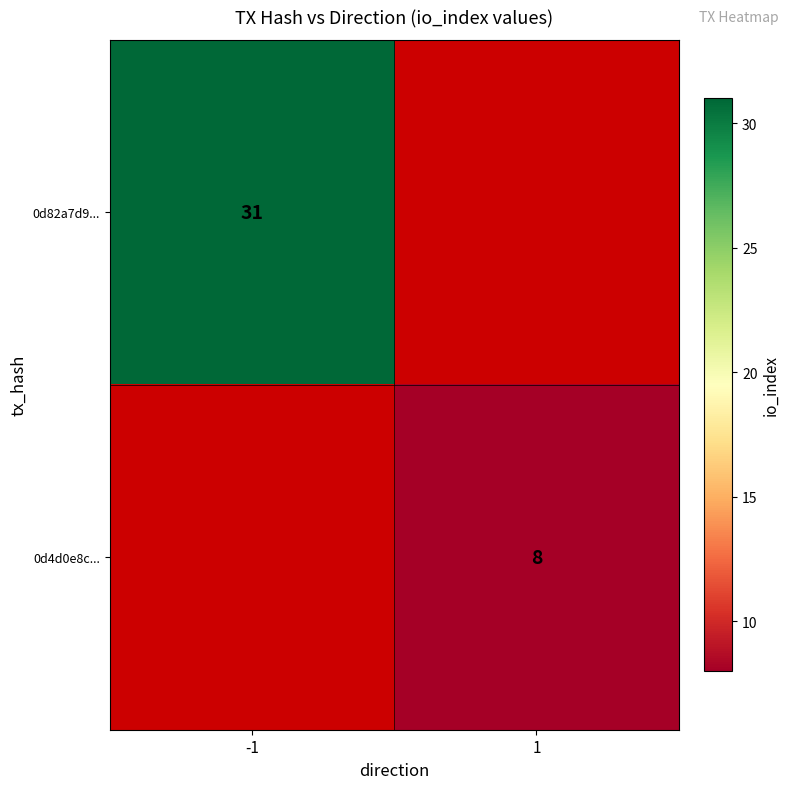

At how many categories does at least one series exceed 28?

1